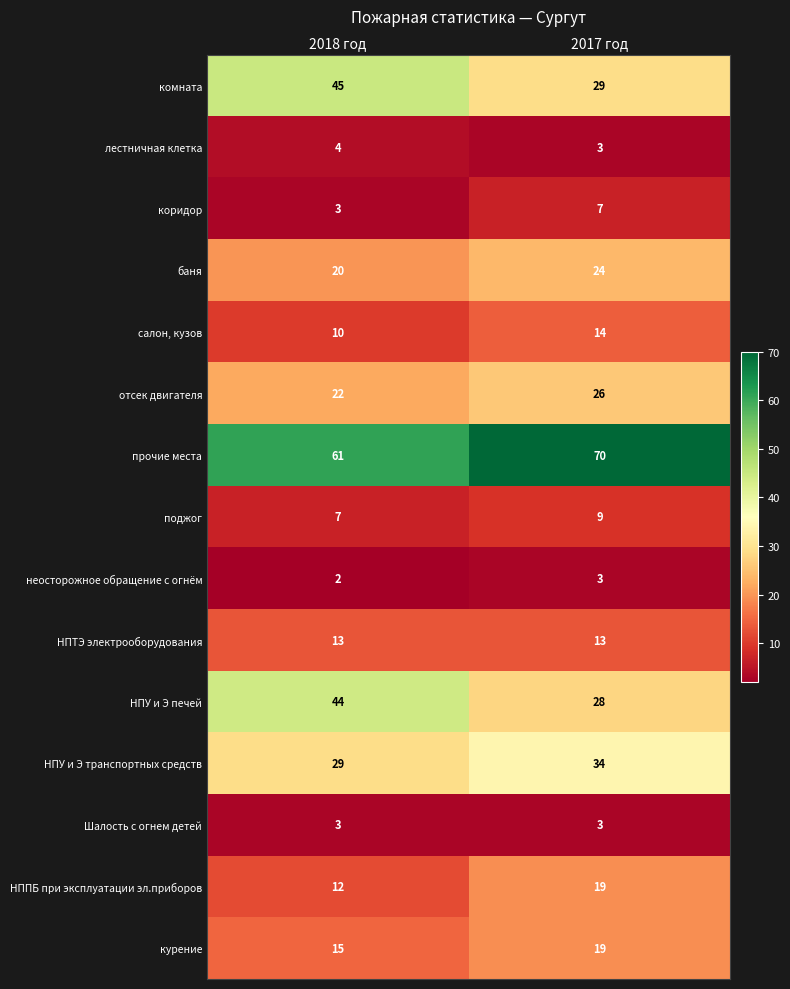

What is the minimum value shown in the chart?

2